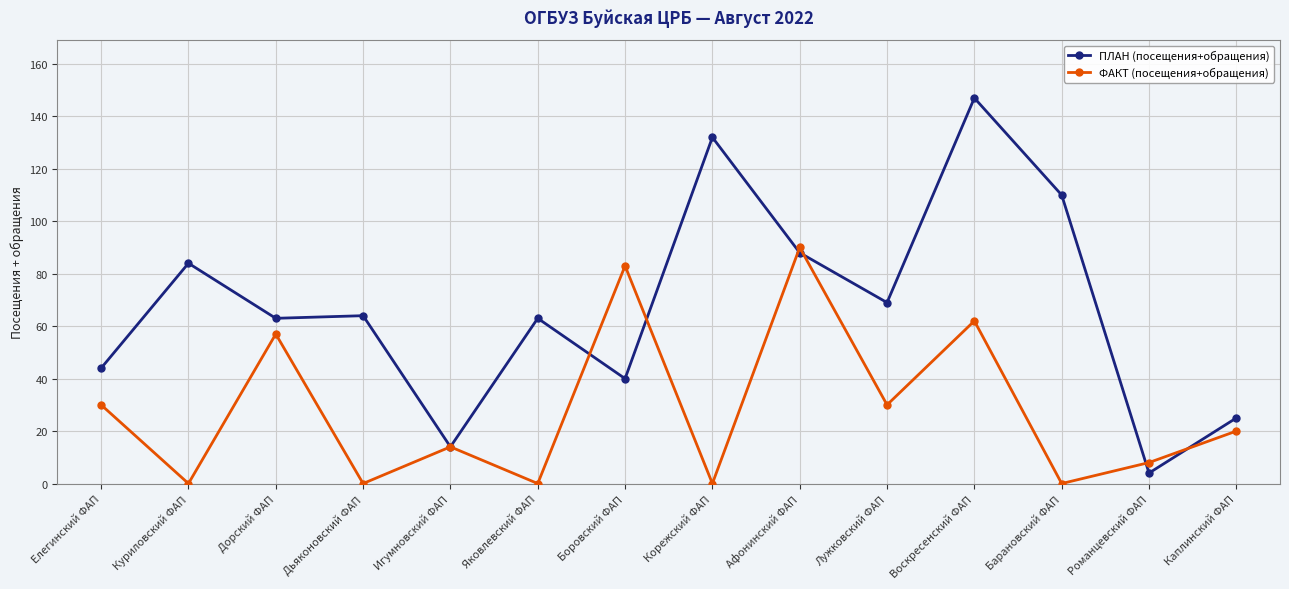

True or false: ПЛАН (посещения+обращения) has a value of 58 at Елегинский ФАП.

False